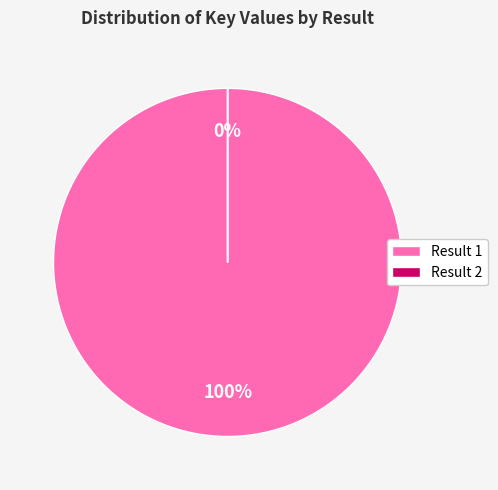

Between 2 and 1, which is larger?

1